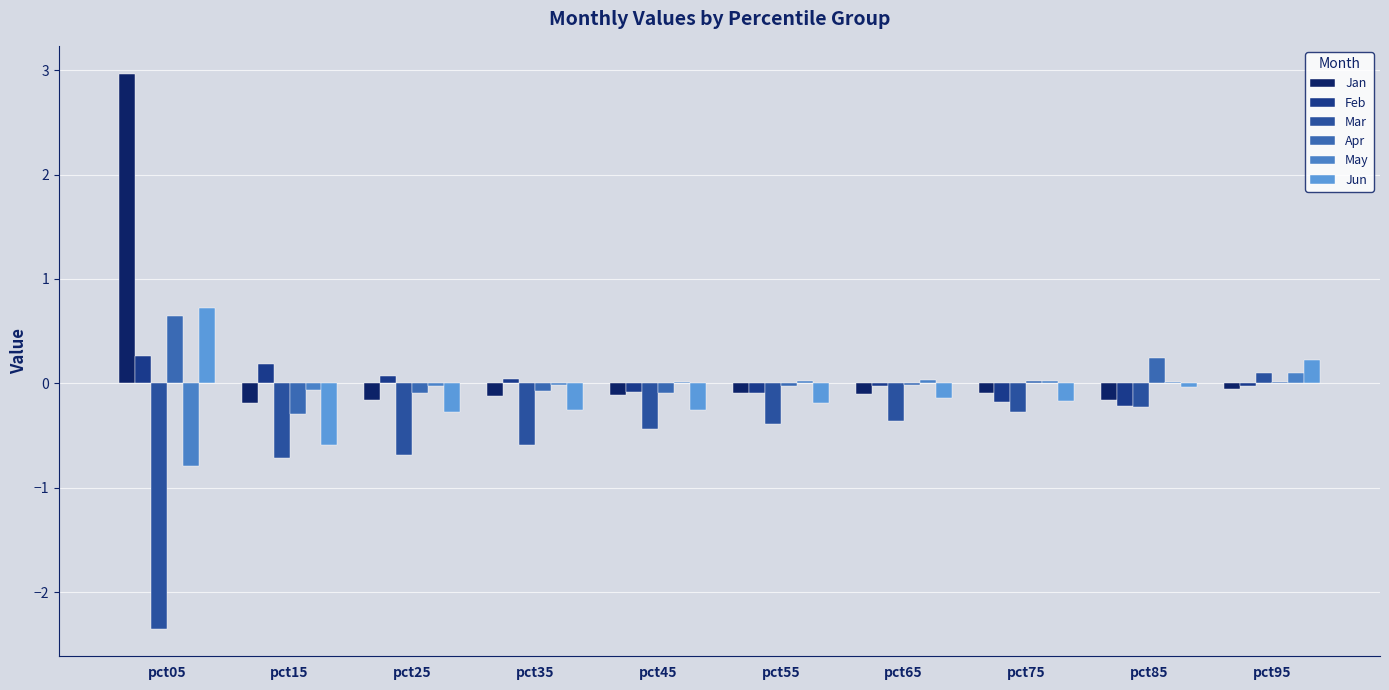

How many values in the Mar series exceed 0?

1